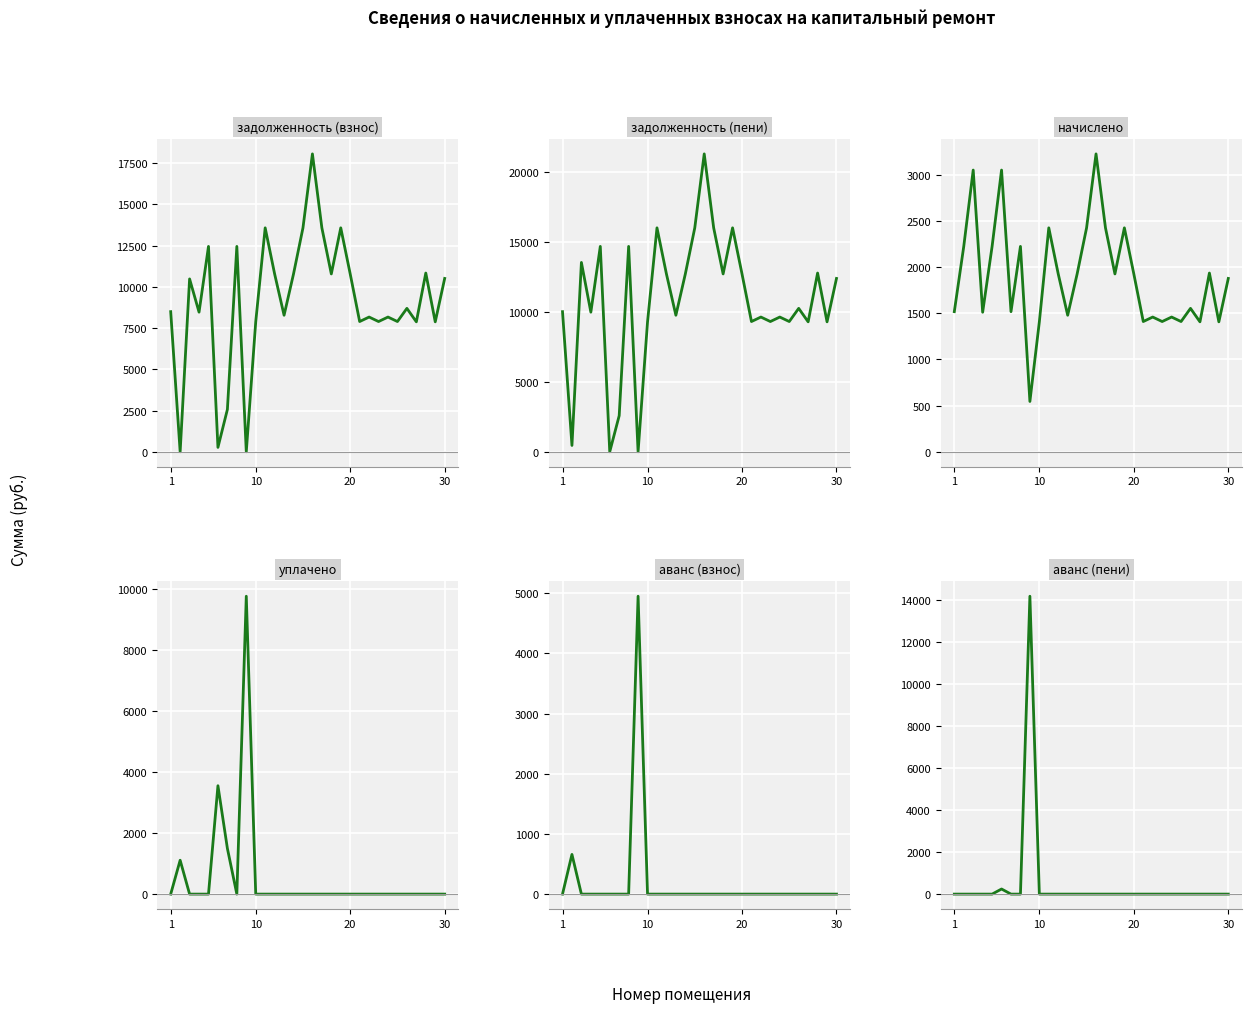

How many interior local peaks does the аванс (пени) series have?

2